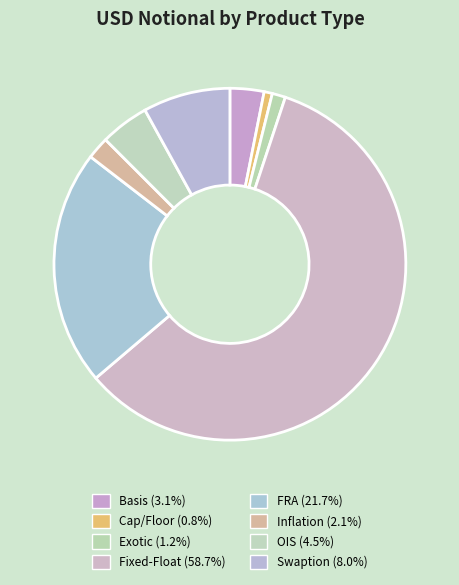

Combined, do Basis and Inflation account for over 50%?

No